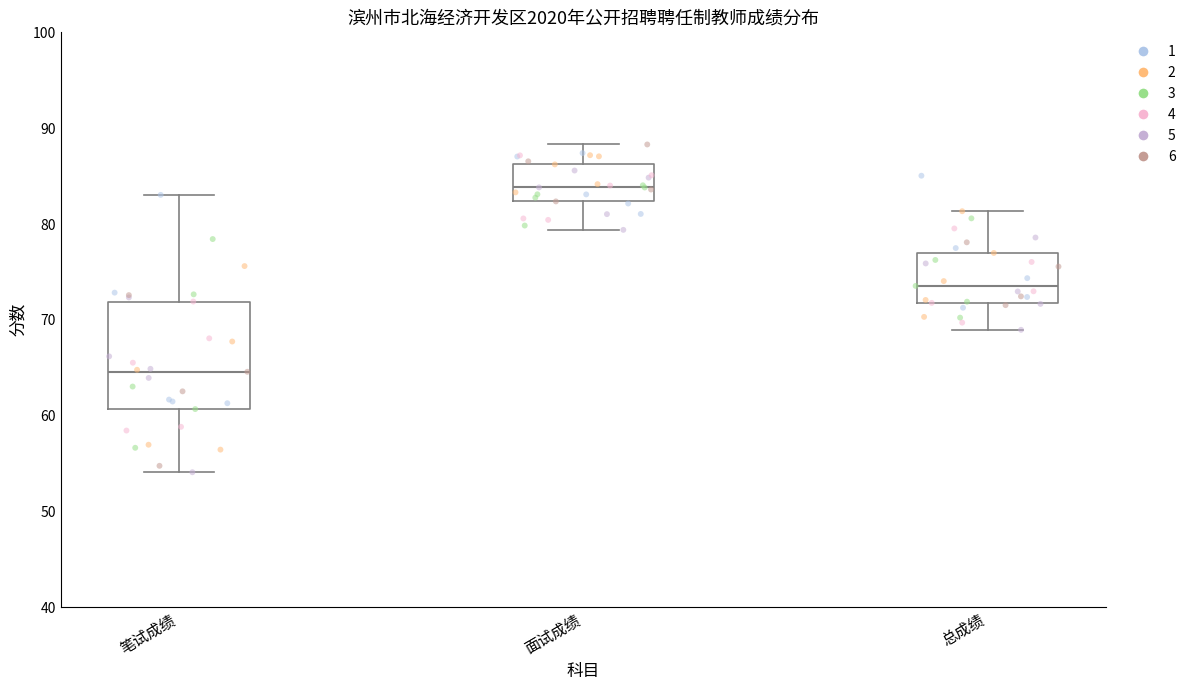

Where does the lower whisker of the box for 笔试成绩 end on the y-axis? The values are not printed on the chart, so give them approximately, as read against the axis.

54